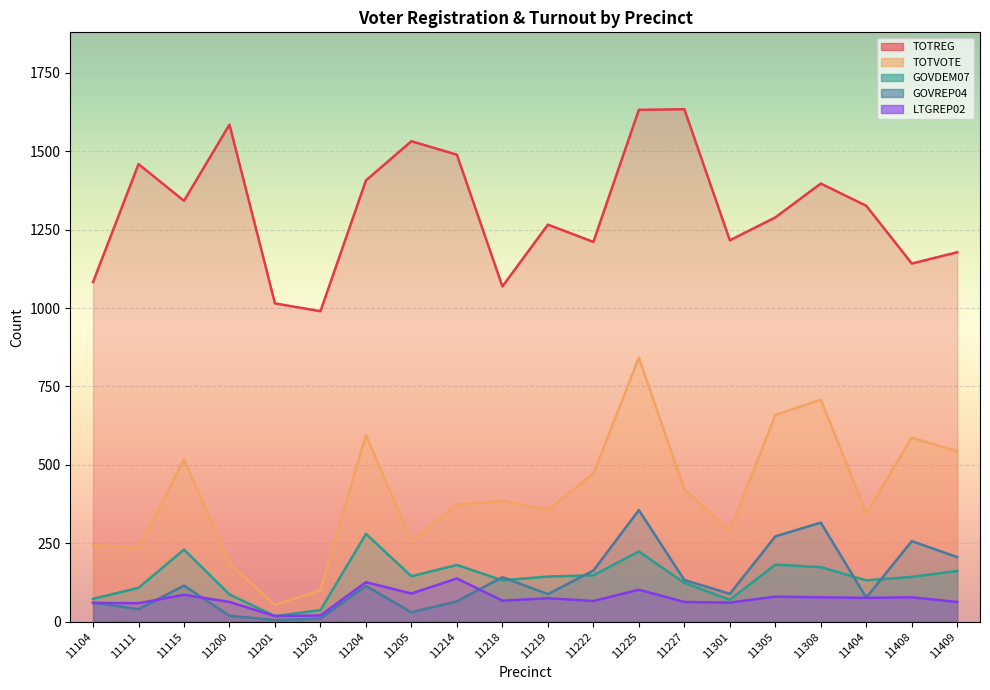

Is it true that LTGREP02 equals 18 at 11408?

False